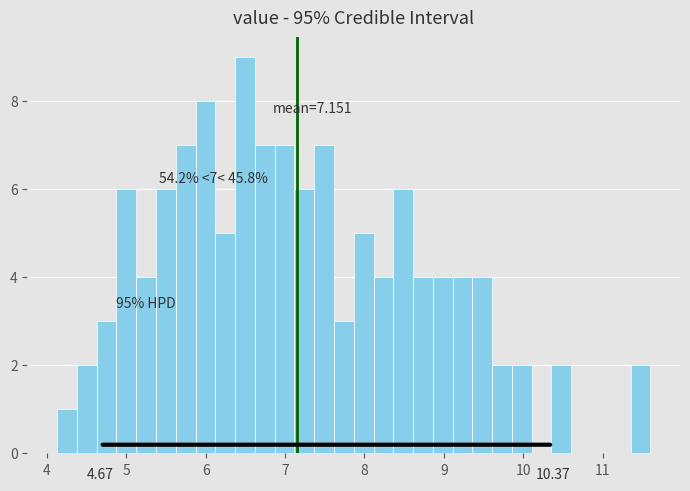

Read against the x-axis, roughly where is the centre of the tallest bar?

6.5